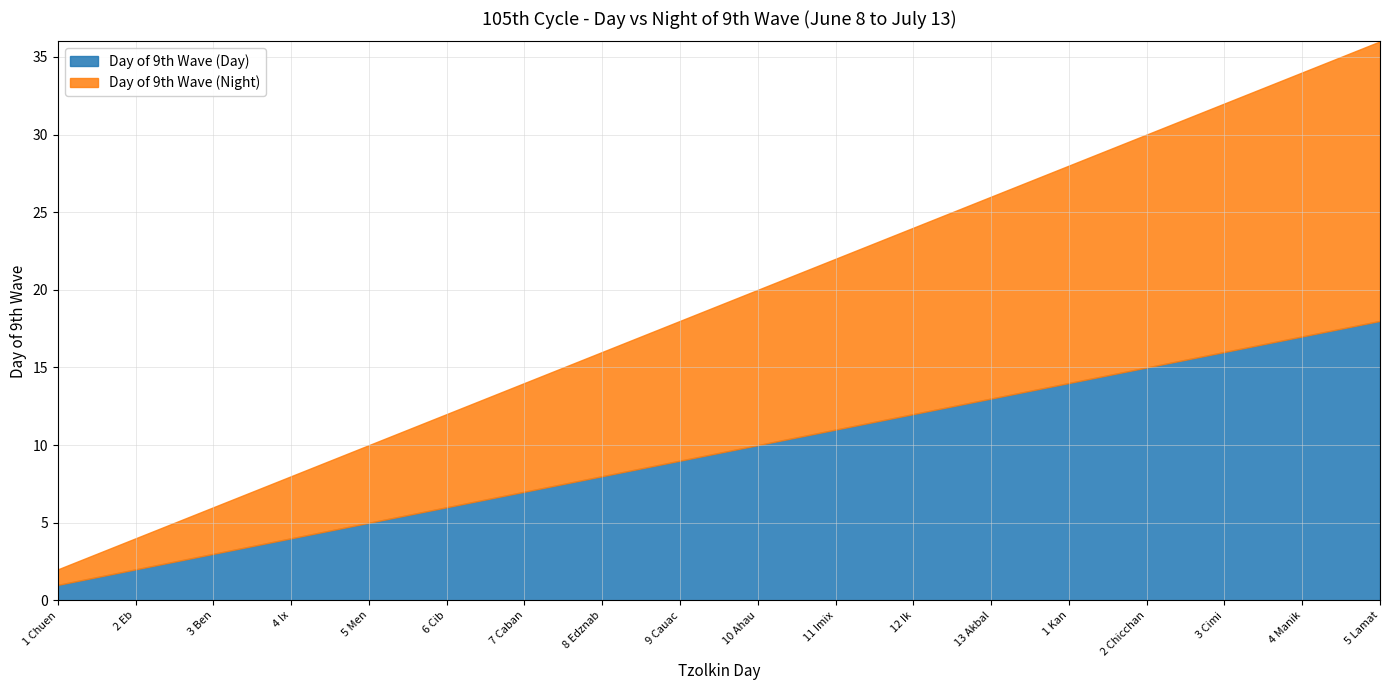

What are all the series names shown in the legend?

Day of 9th Wave (Day), Day of 9th Wave (Night)